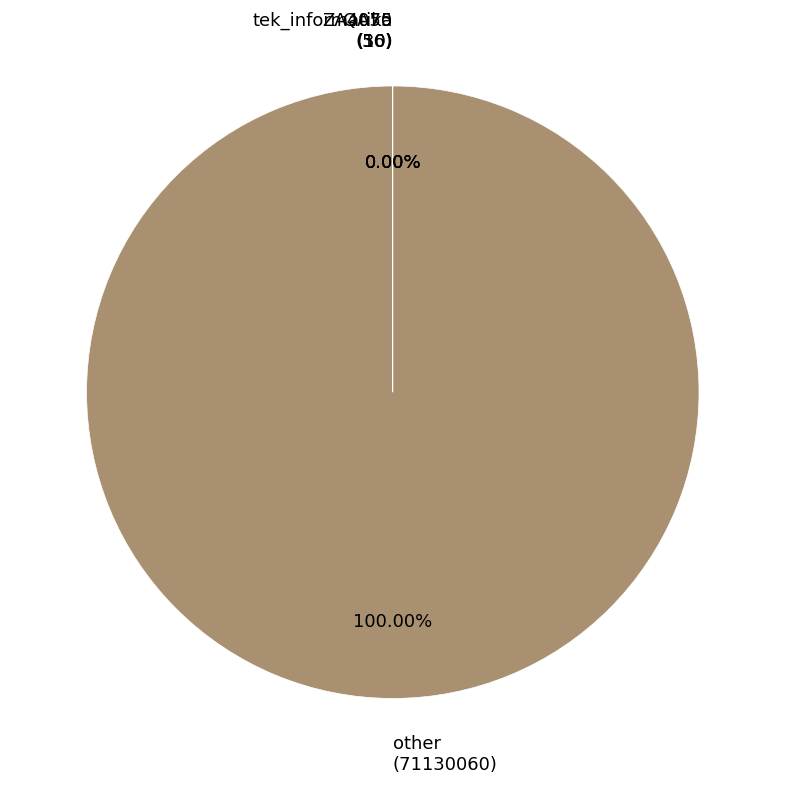

Does other represent more than half of the total?

Yes